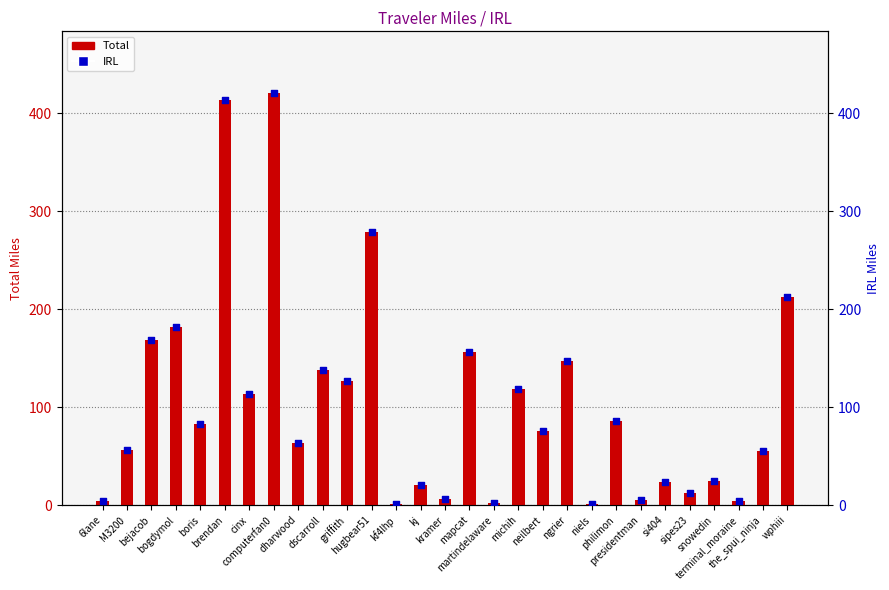

Is the value of Total at michih greater than the value of IRL at kramer?

Yes